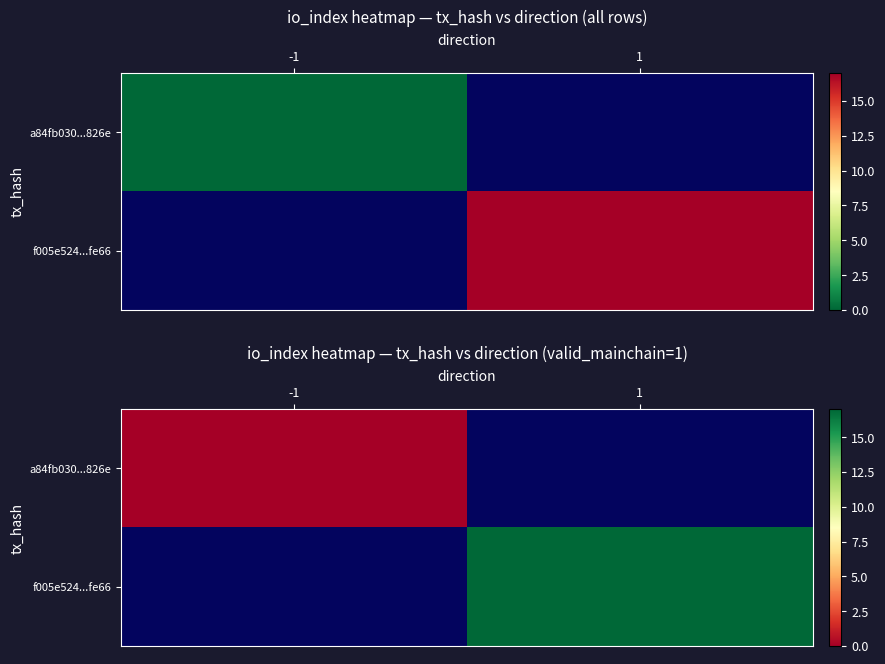

Rank the series by their maximum value, from highest to lowest.

a84fb030...826e, f005e524...fe66